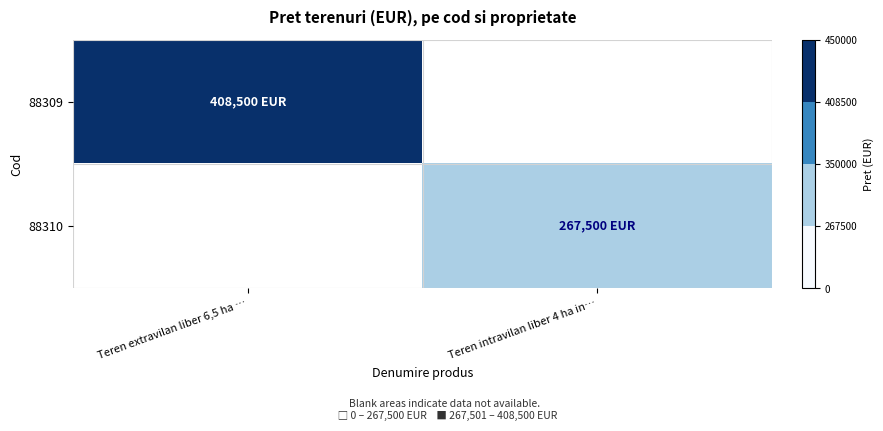

Which series has the widest spread of values?

88309